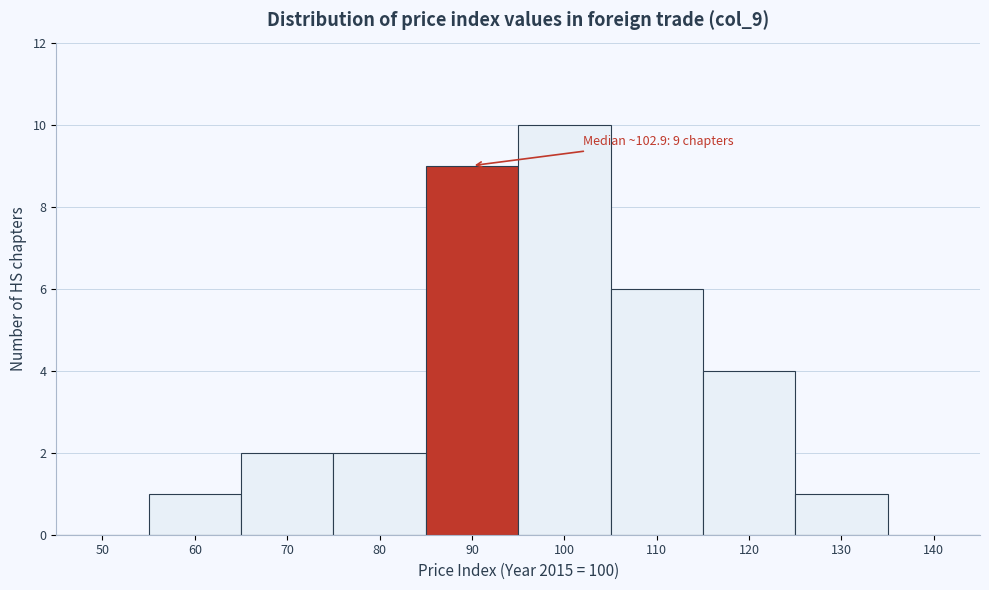

What value does the data have at 120?

4